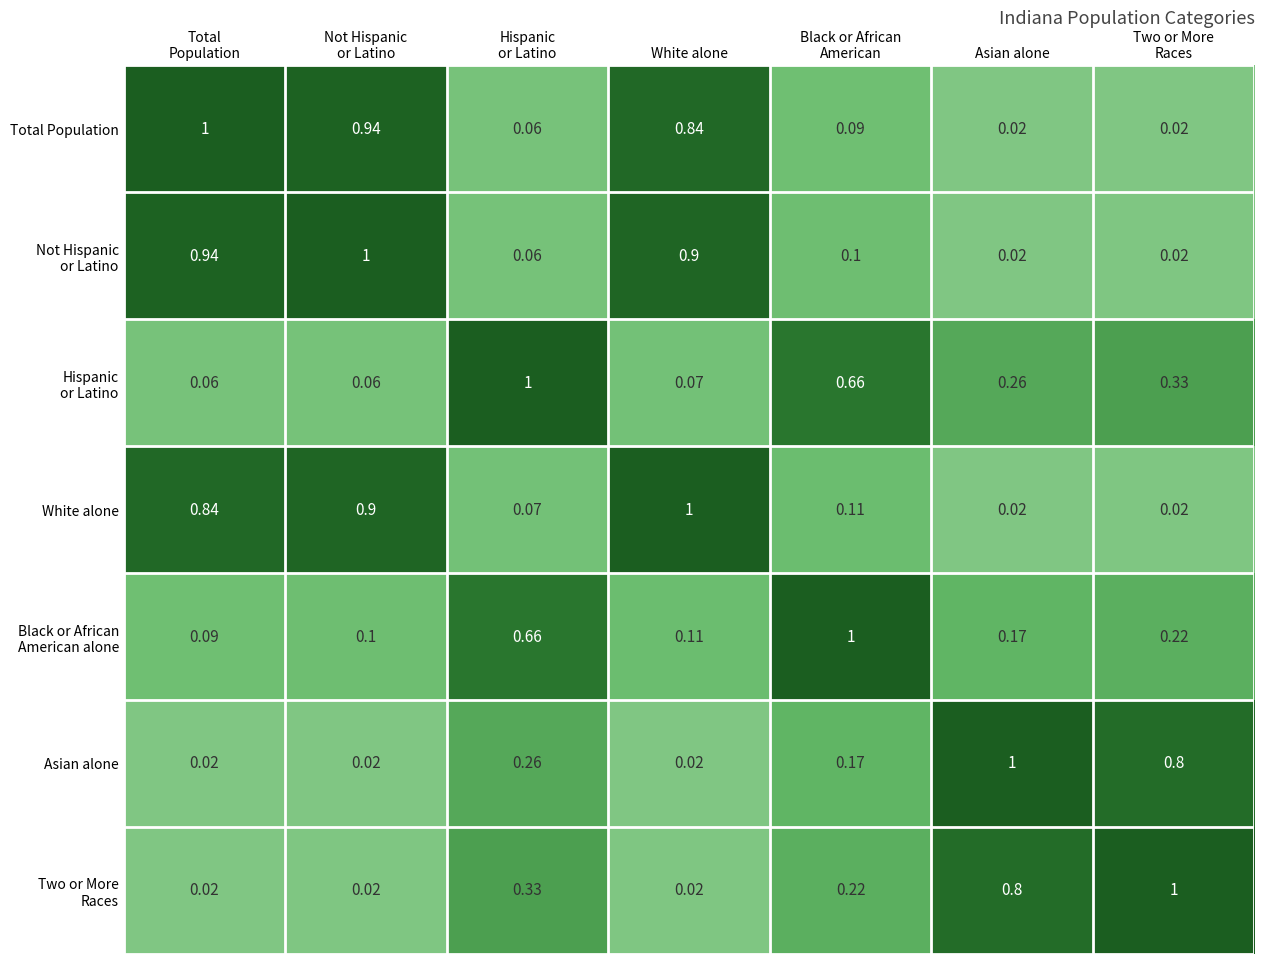

Which has a higher value, Two or More
Races or Total
Population?

Total
Population